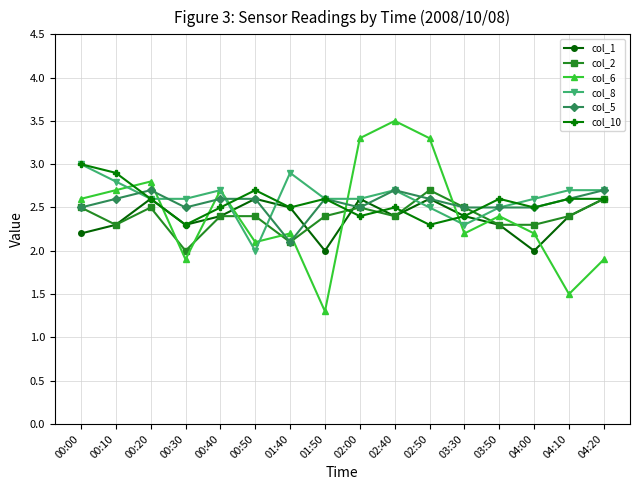

What is the value of the col_10 point at the 11th from the left?

2.3